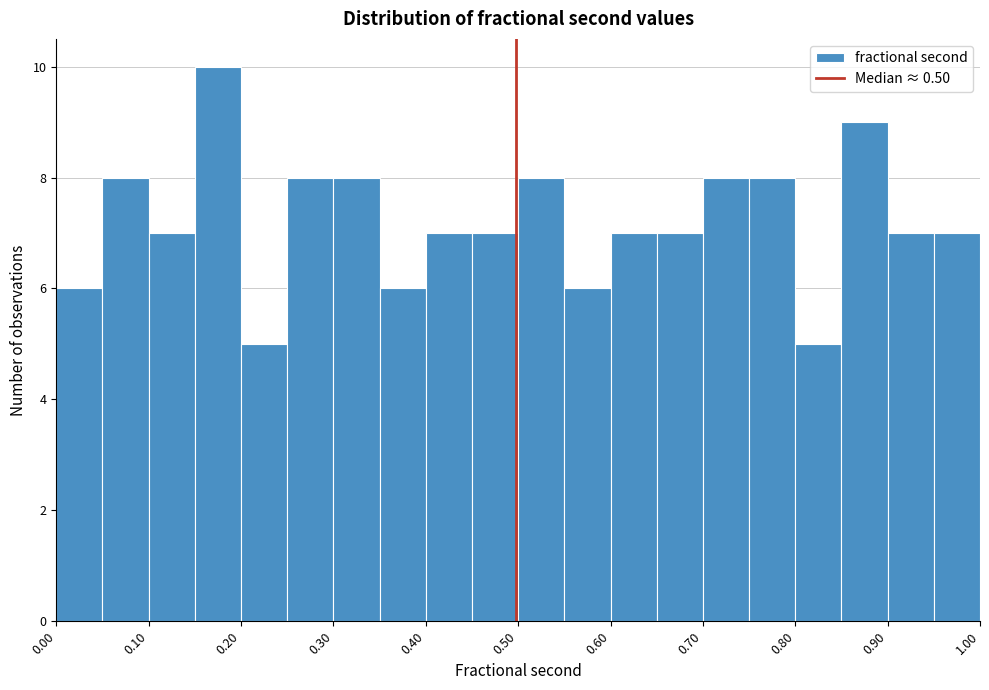

Reading left to right, transcribe this chart: for each bar, give the range it covers on the x-axis and its height. The values are not printed on the chart, so give them approximately, as read against the axis.

0.00 to 0.05: 6
0.05 to 0.10: 8
0.10 to 0.15: 7
0.15 to 0.20: 10
0.20 to 0.25: 5
0.25 to 0.30: 8
0.30 to 0.35: 8
0.35 to 0.40: 6
0.40 to 0.45: 7
0.45 to 0.50: 7
0.50 to 0.55: 8
0.55 to 0.60: 6
0.60 to 0.65: 7
0.65 to 0.70: 7
0.70 to 0.75: 8
0.75 to 0.80: 8
0.80 to 0.85: 5
0.85 to 0.90: 9
0.90 to 0.95: 7
0.95 to 1.00: 7